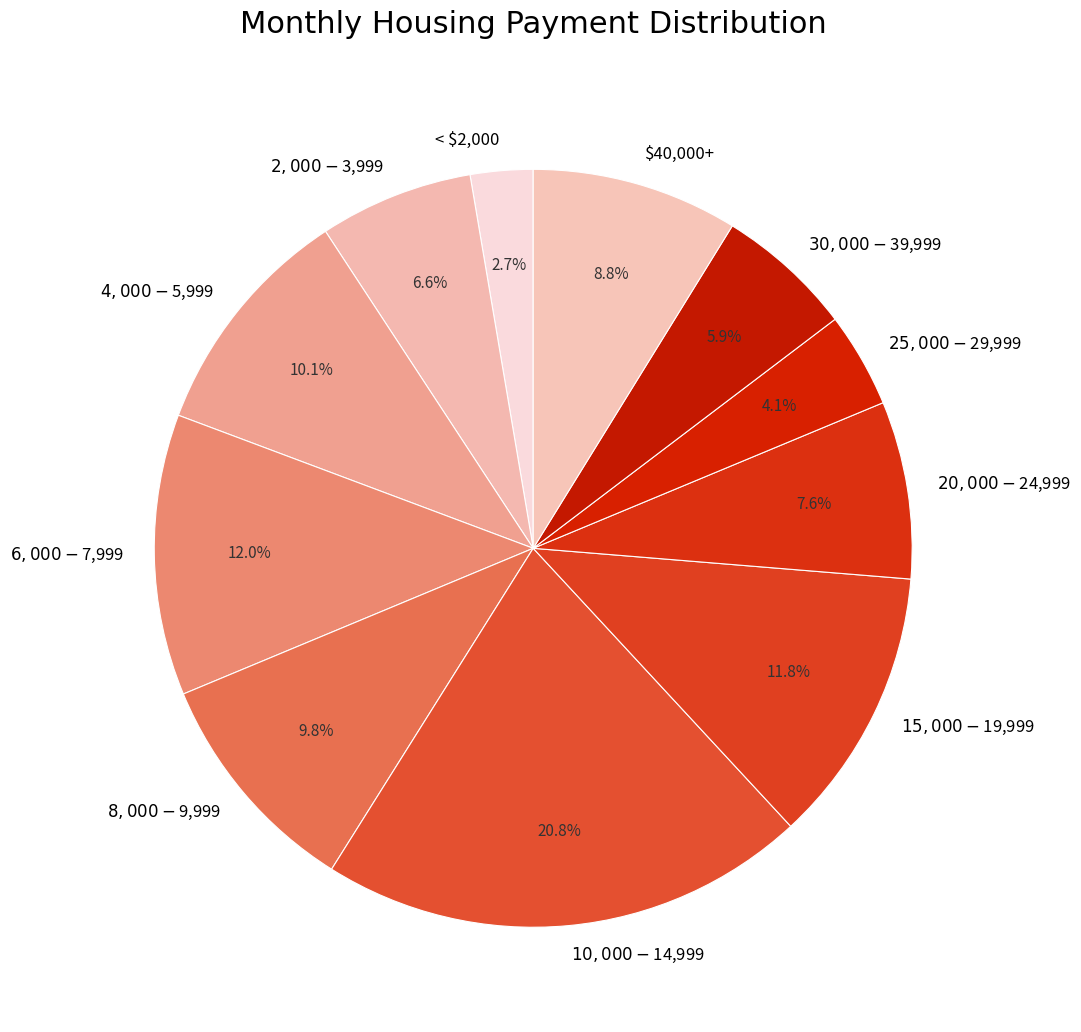

To the nearest percent, what percentage of the pie is $20,000 - $24,999?

8%